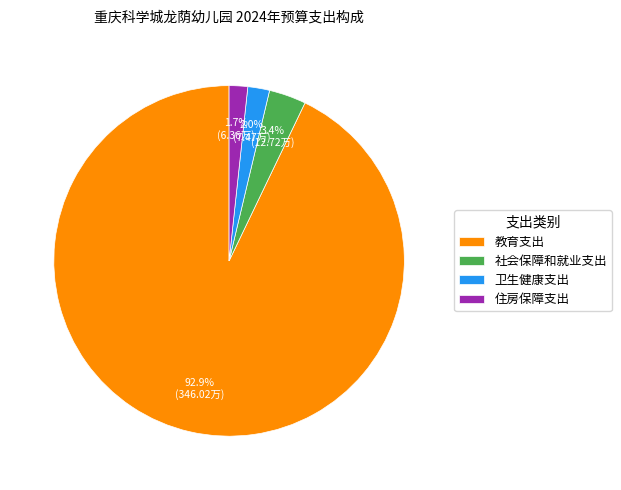

What is the majority slice?

教育支出